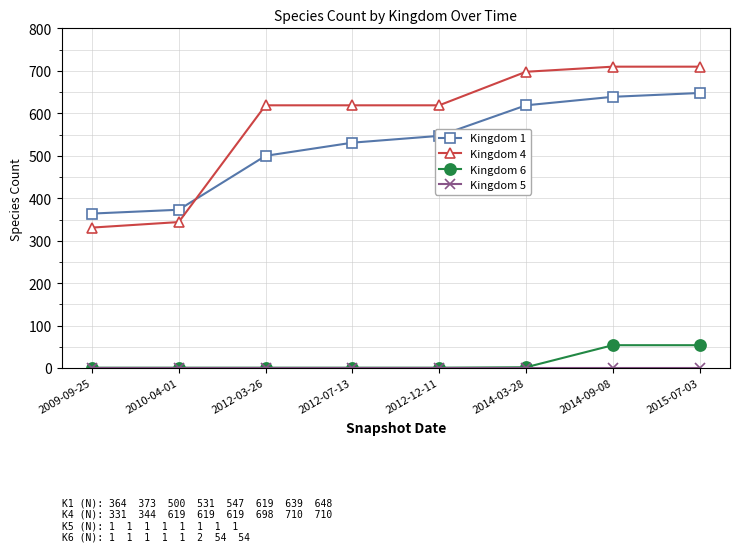

Which series has the largest range (max minus min)?

Kingdom 4